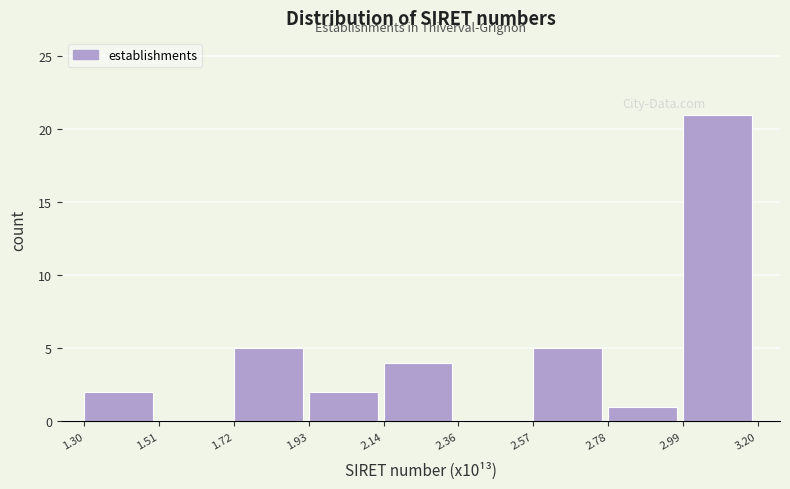

Over which range of the x-axis is the bar tallest?

2.99 to 3.20